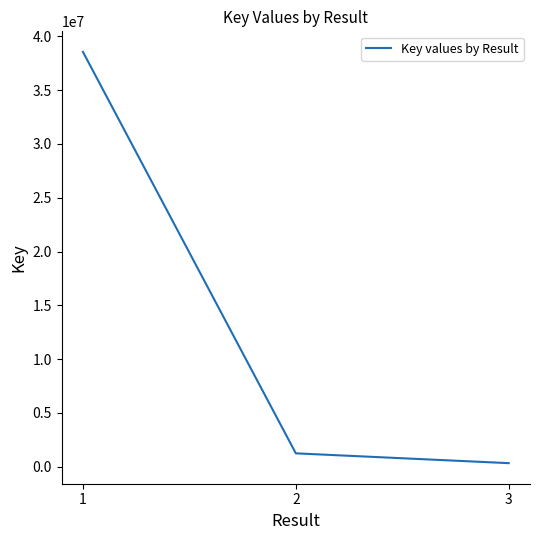

Approximately how many times larger is the value at 1 compared to 2?

30.9